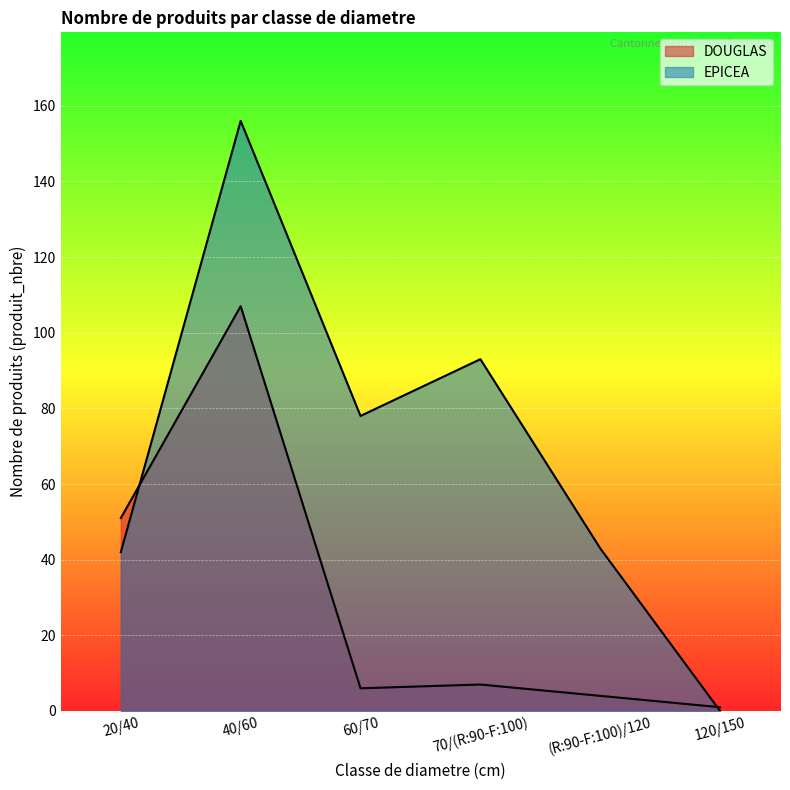

What is the sum of all EPICEA values?

412